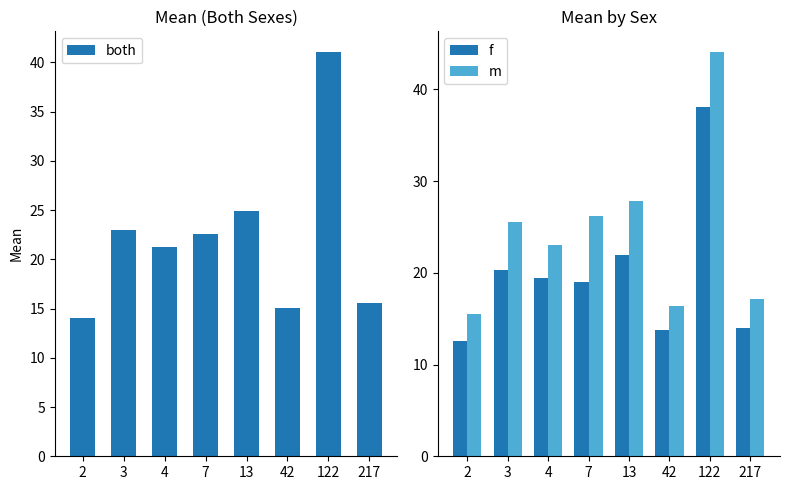

Where does the both series first go above 22?

3